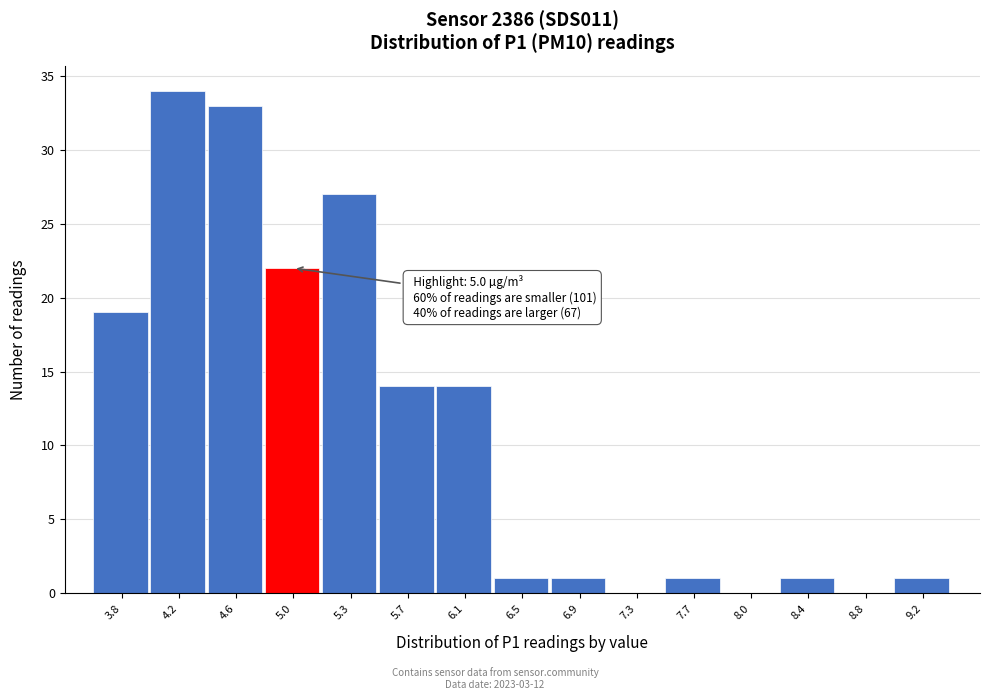

Which range on the x-axis has the tallest bar?

4.00 to 4.35